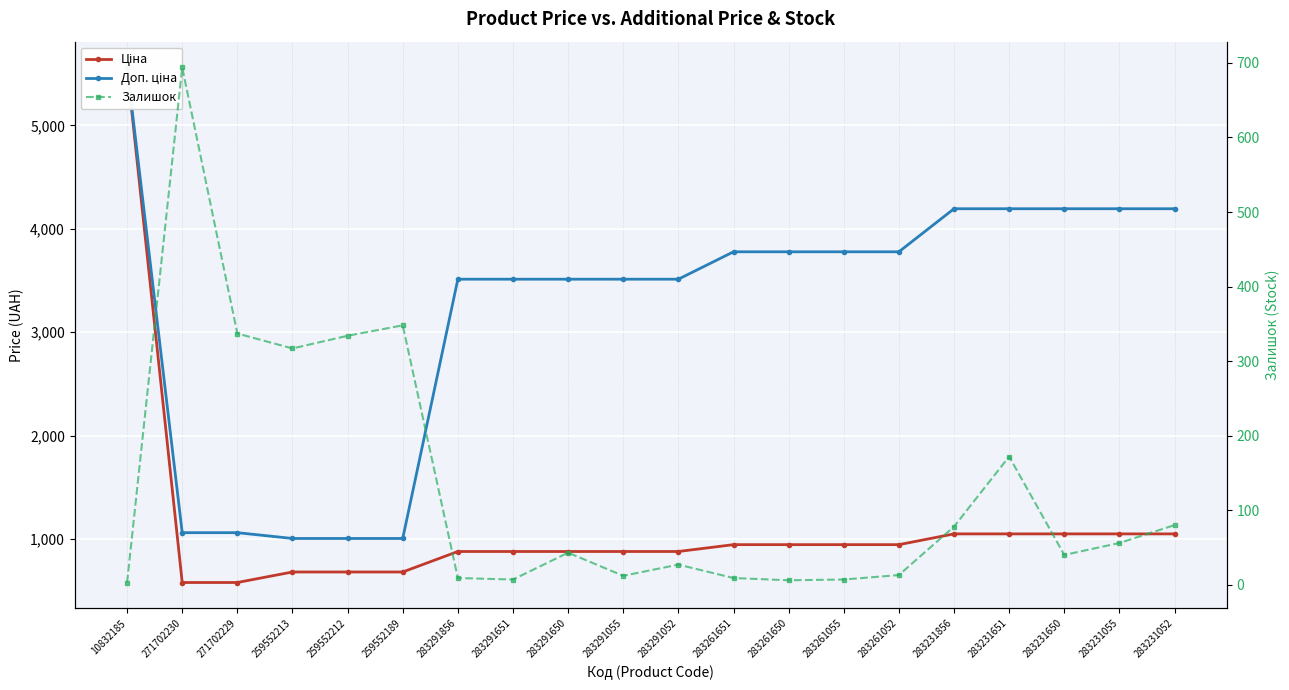

True or false: Ціна has more than 2 points higher than both neighbors.

False